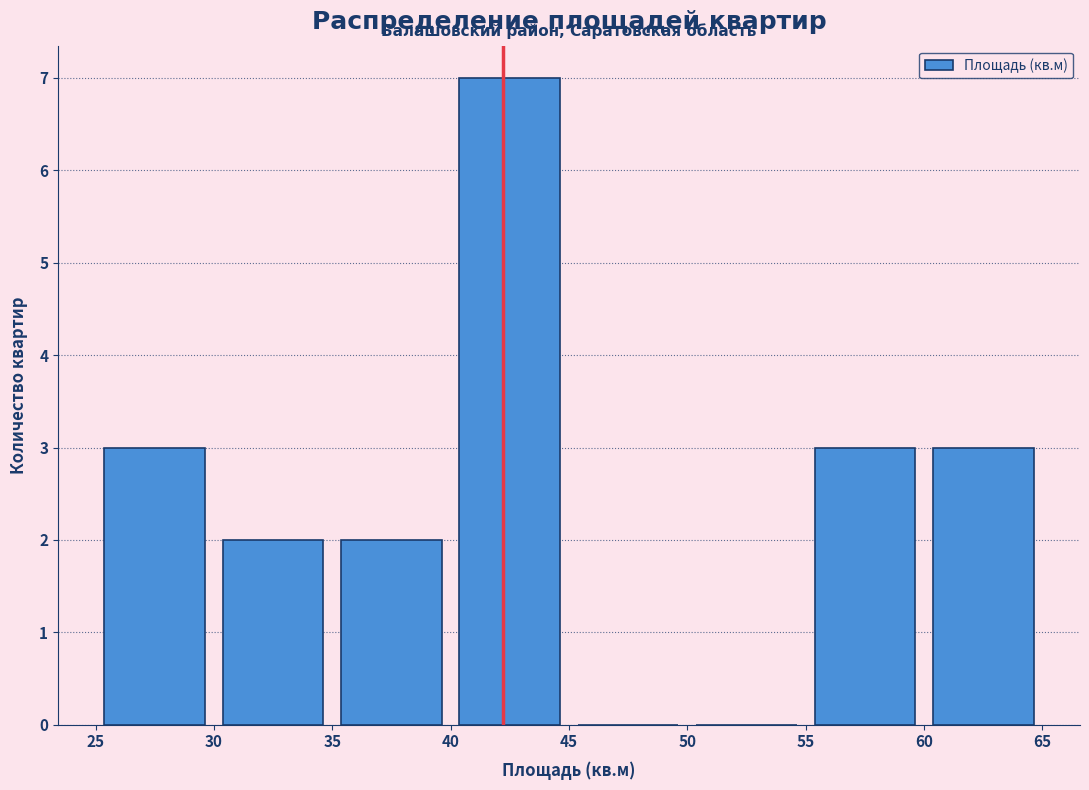

Over which range of the x-axis is the bar tallest?

40 to 45